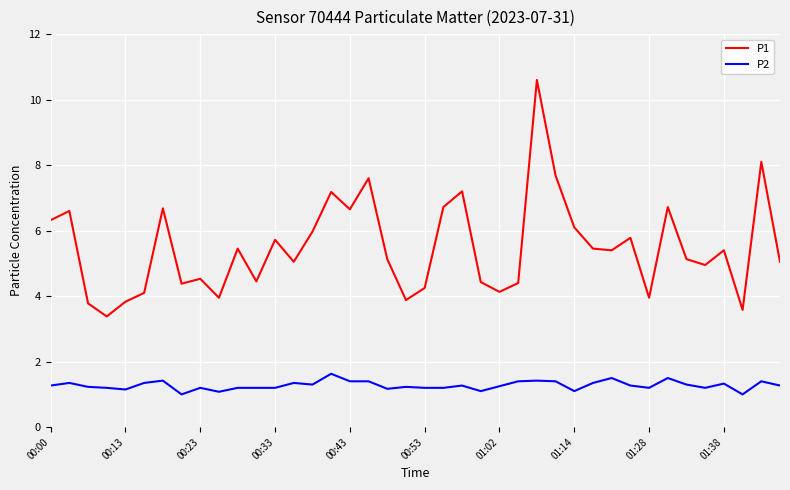

Rank the series by their maximum value, from lowest to highest.

P2, P1